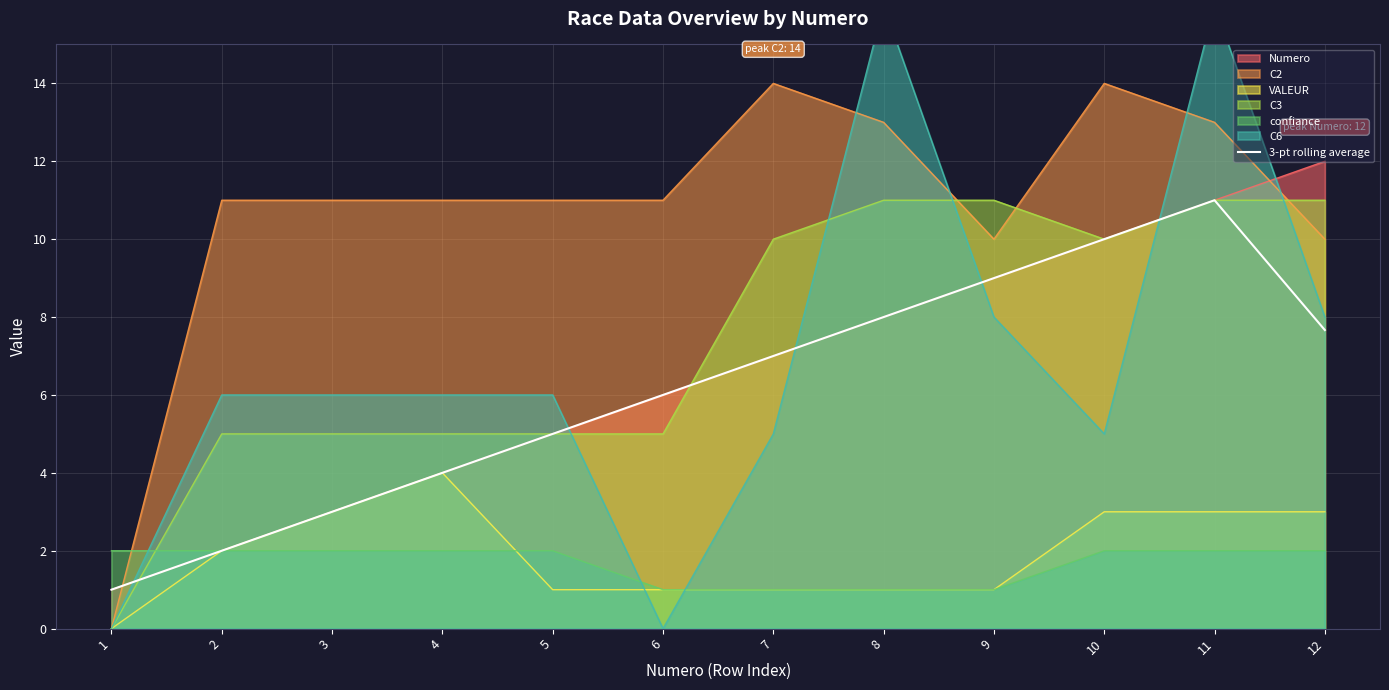

List the labels in order of Numero value, smallest first.

1, 2, 3, 4, 5, 6, 7, 8, 9, 10, 11, 12